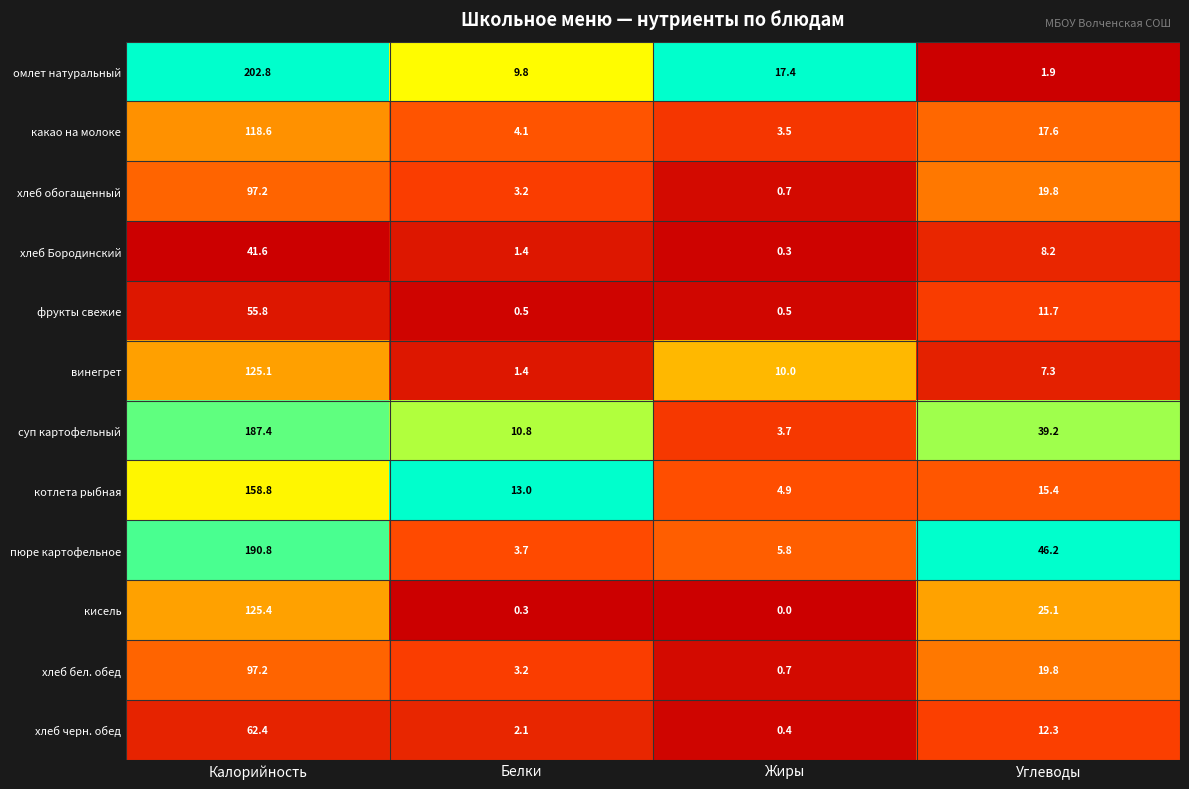

What is the spread (max minus min) of values at Калорийность?

161.2